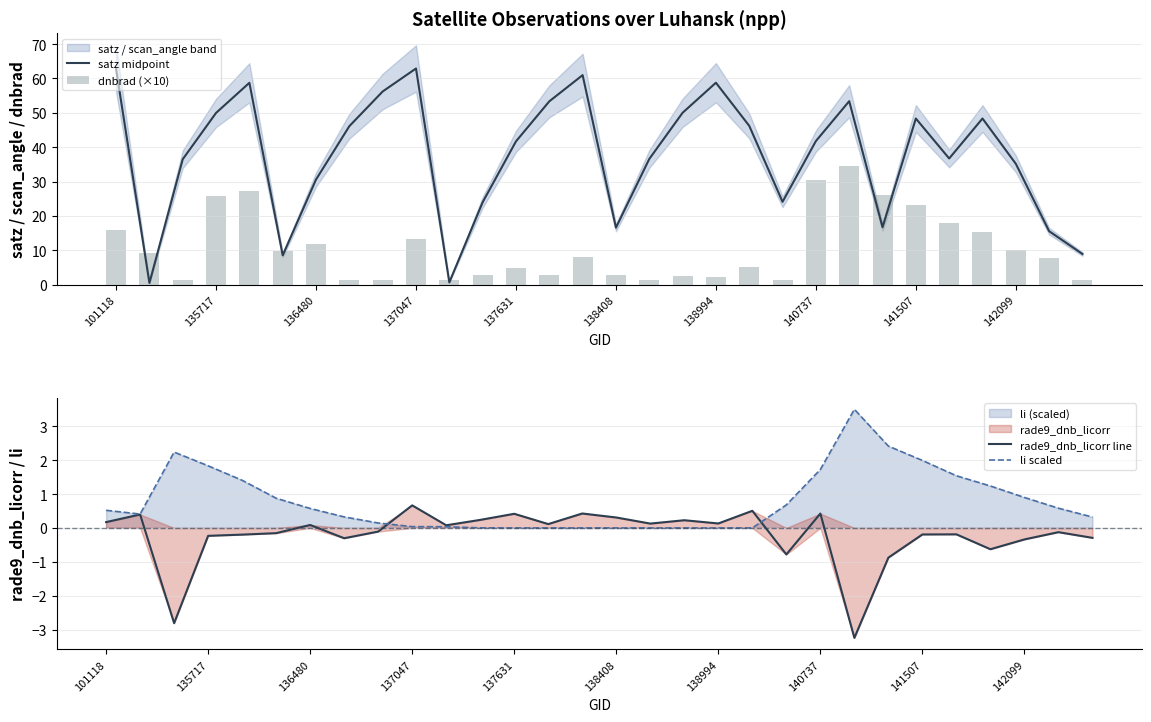

What is the sum of all rade9_dnb_licorr line values?

-6.2